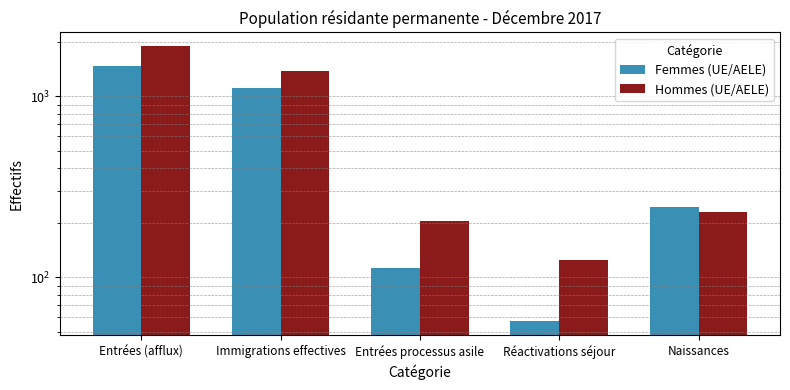

What is the difference between the Hommes (UE/AELE) values at Naissances and Réactivations séjour?

106